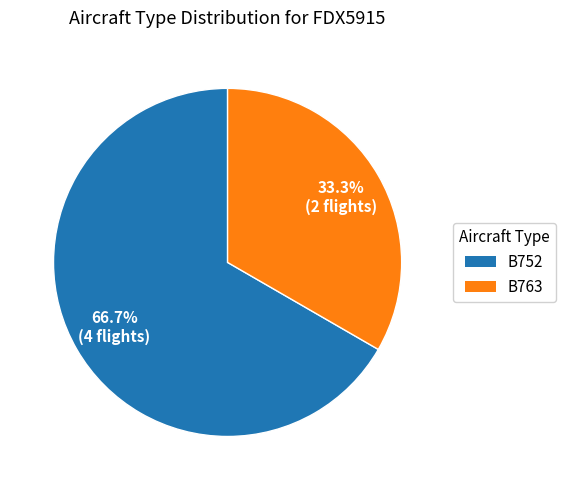

What is the majority slice?

B752